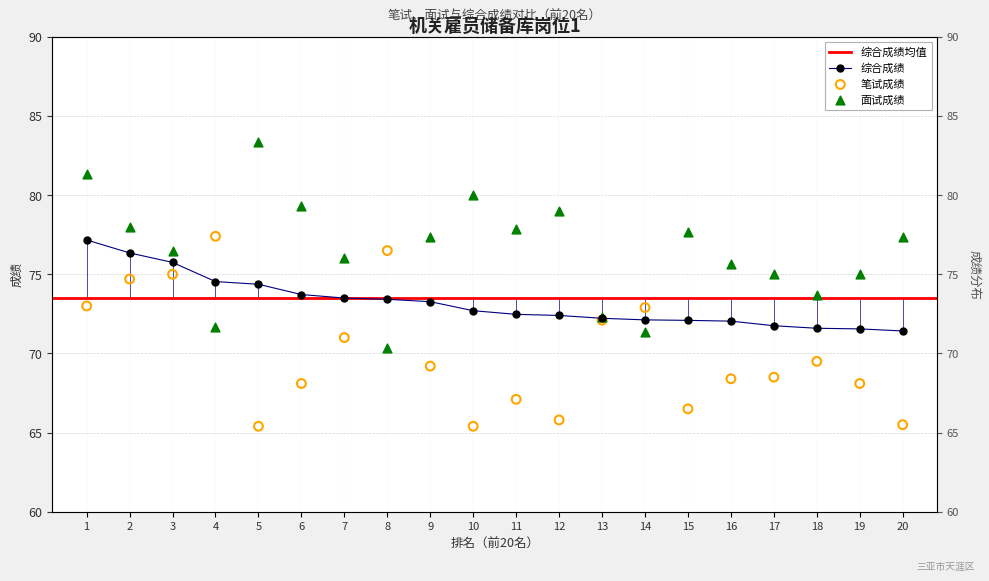

What is the total value across all series at 6?

221.1